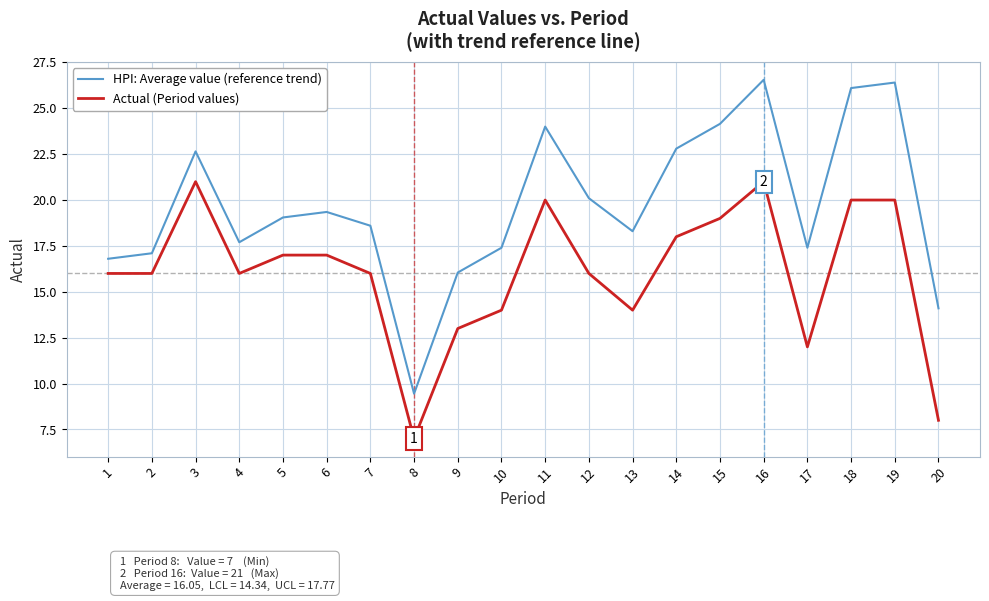

What is the maximum value for HPI: Average value (reference trend)?

26.6